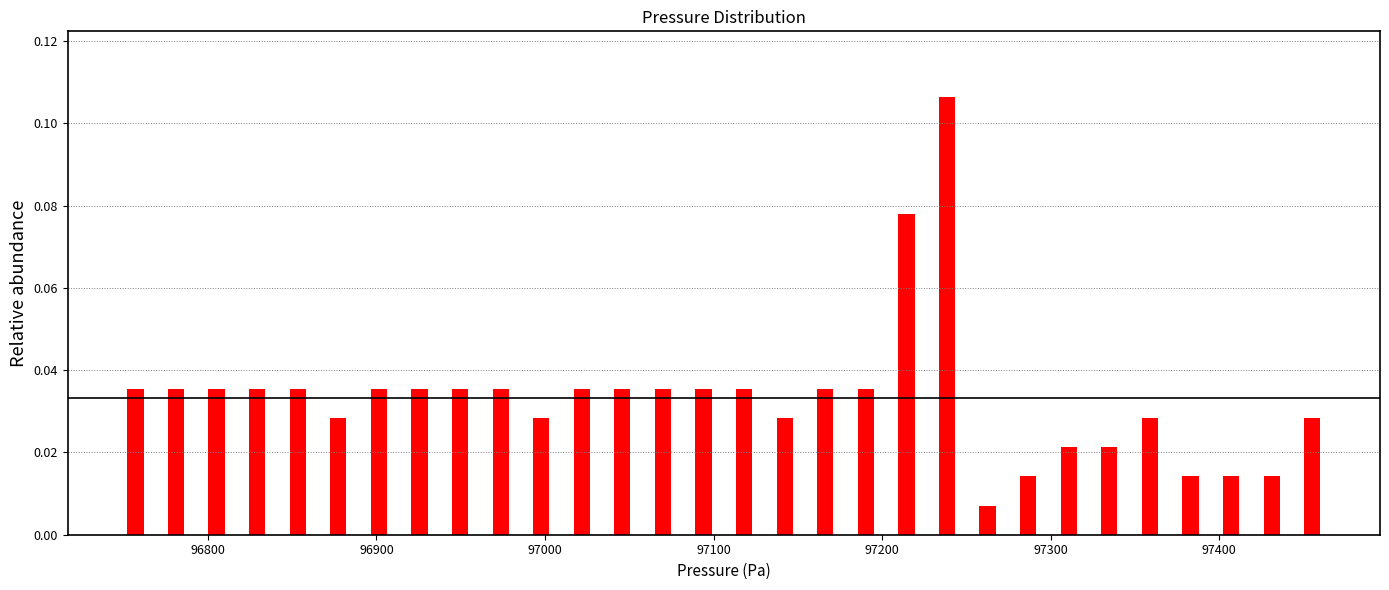

Around what value on the x-axis is the tallest bar? Give the approximate position of its centre, as read against the axis.

97240